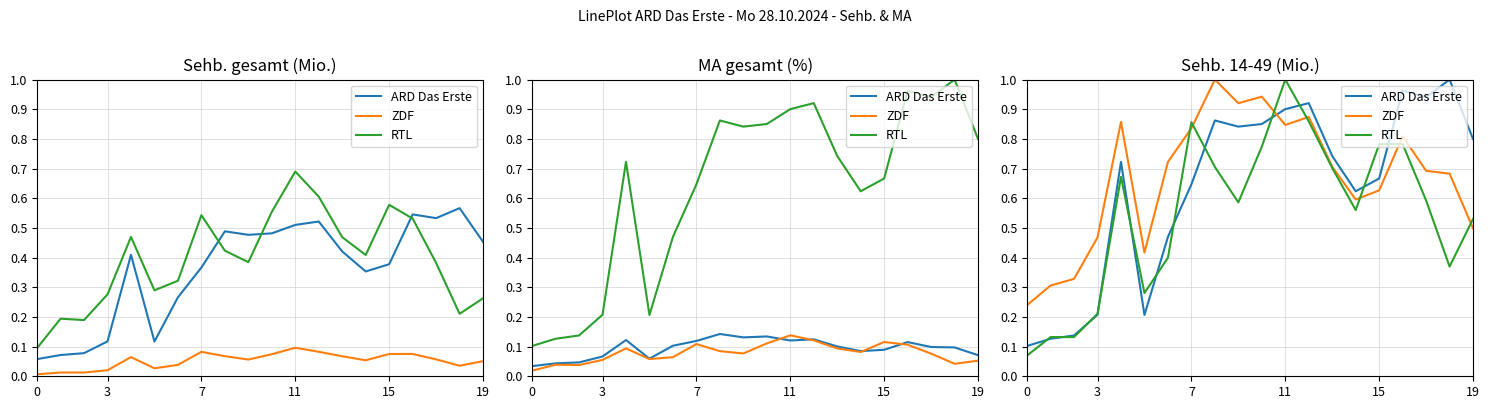

What is the value of the RTL point at the 15th from the left?

0.6